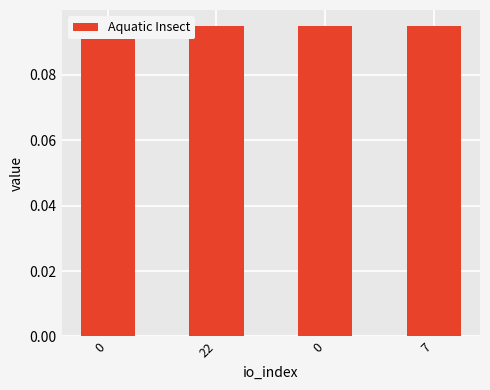

List the labels in order of value, smallest first.

0, 7, 0, 22